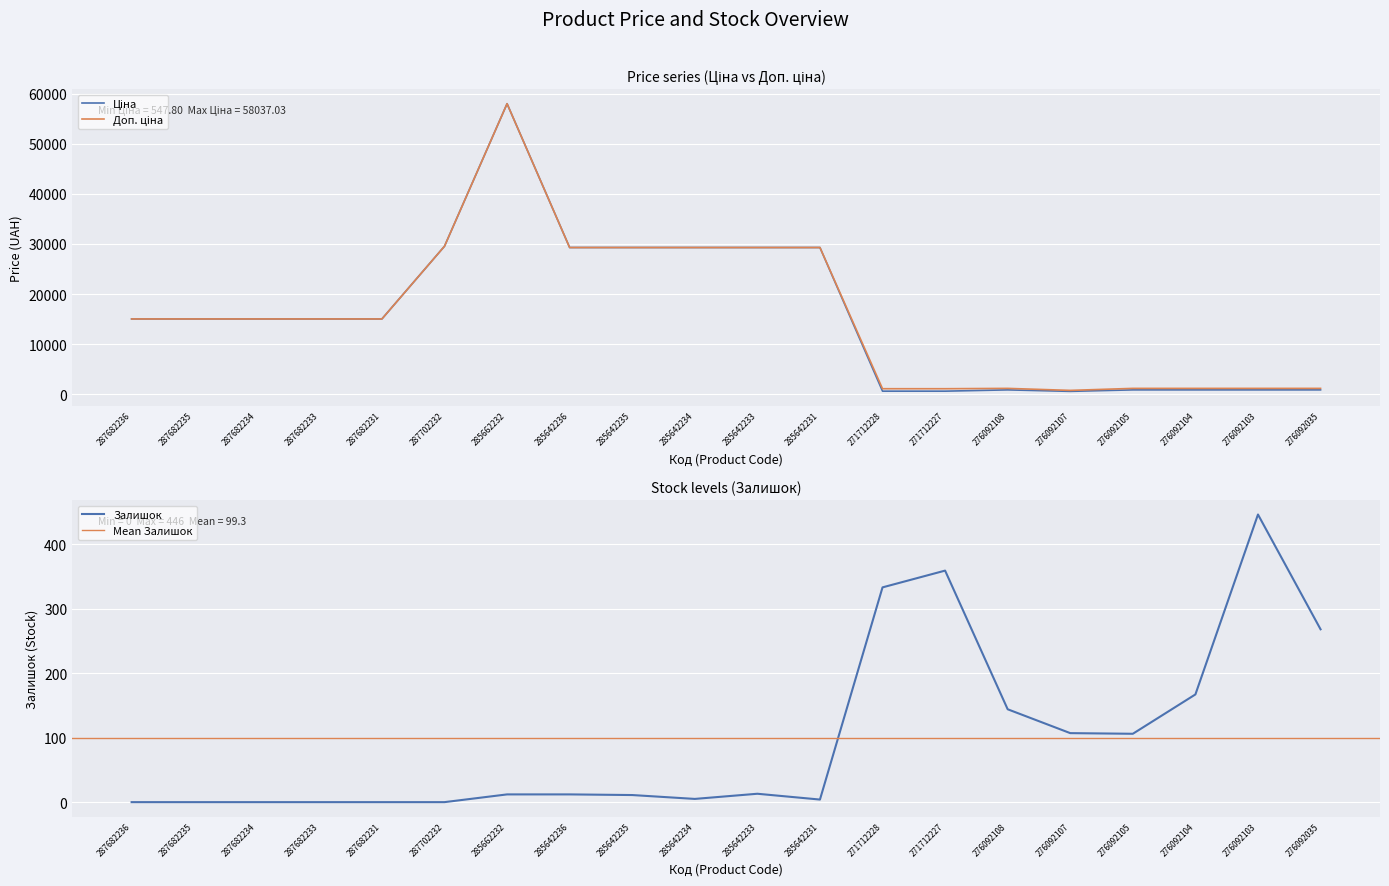

The Залишок series shows 141 at 287682235. True or false?

False